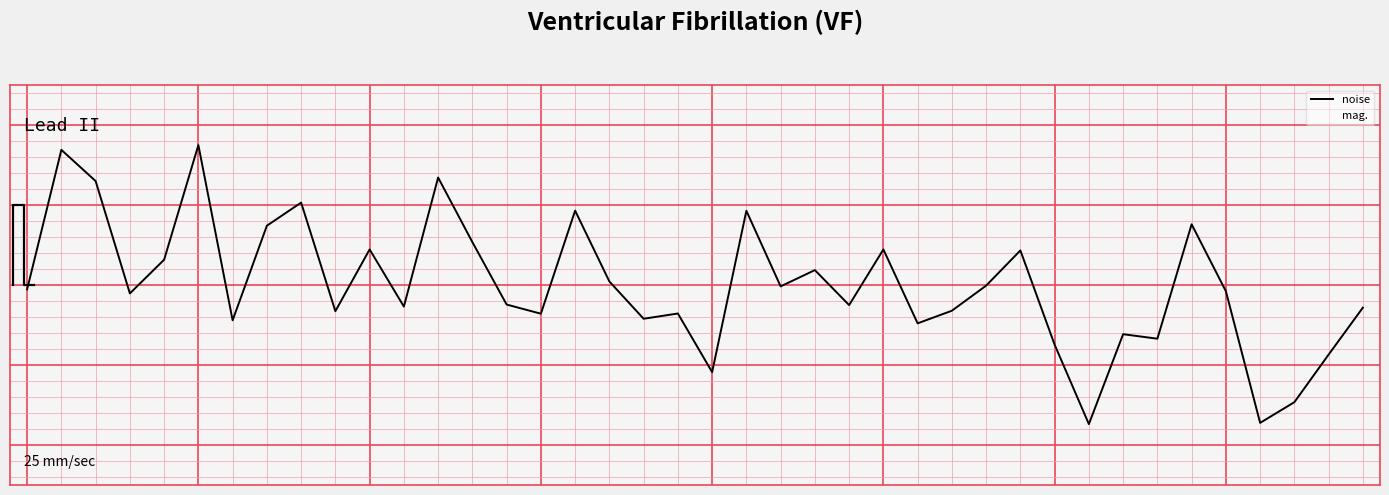

Which series has the largest range (max minus min)?

noise